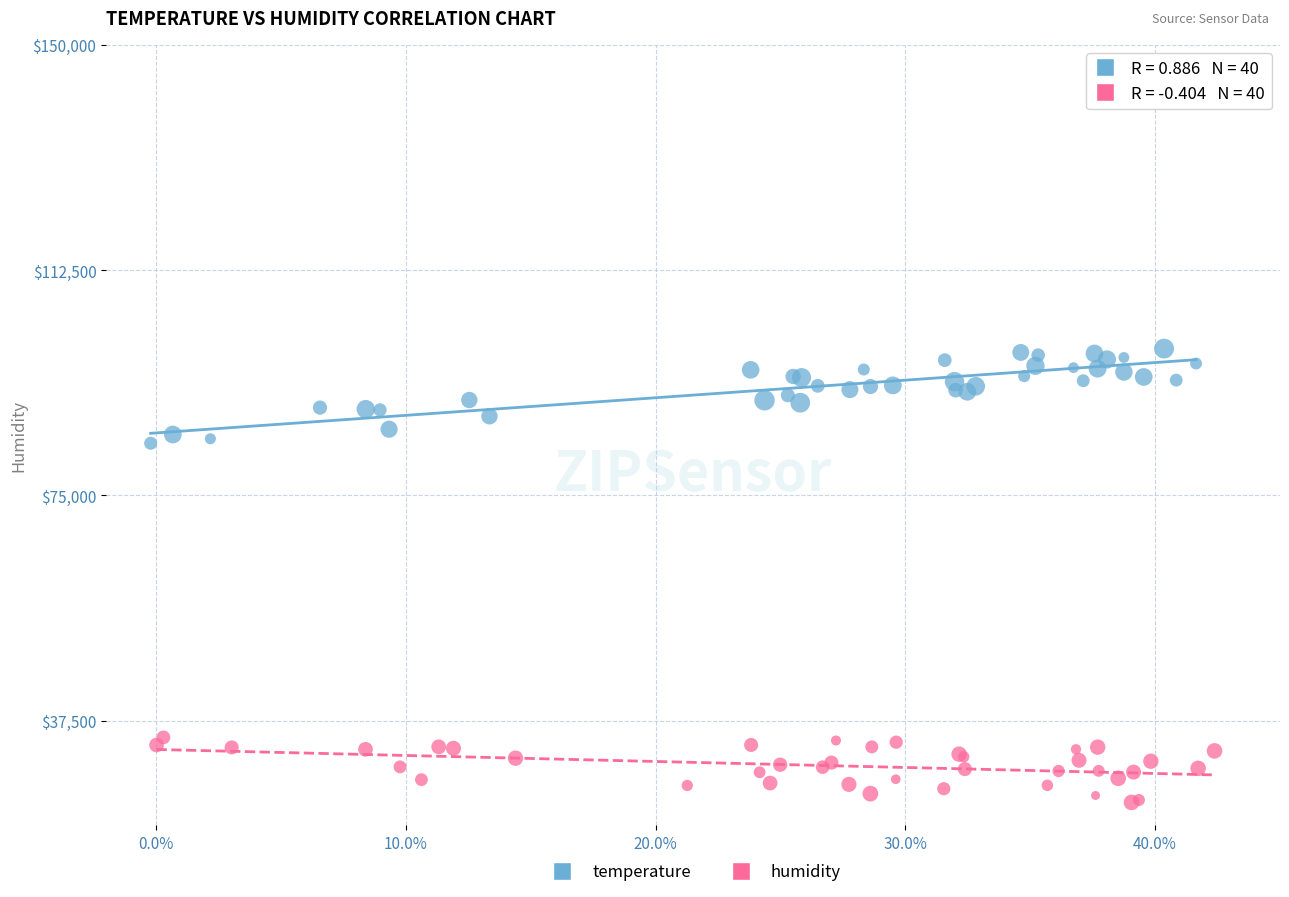

What are all the series names shown in the legend?

temperature, humidity